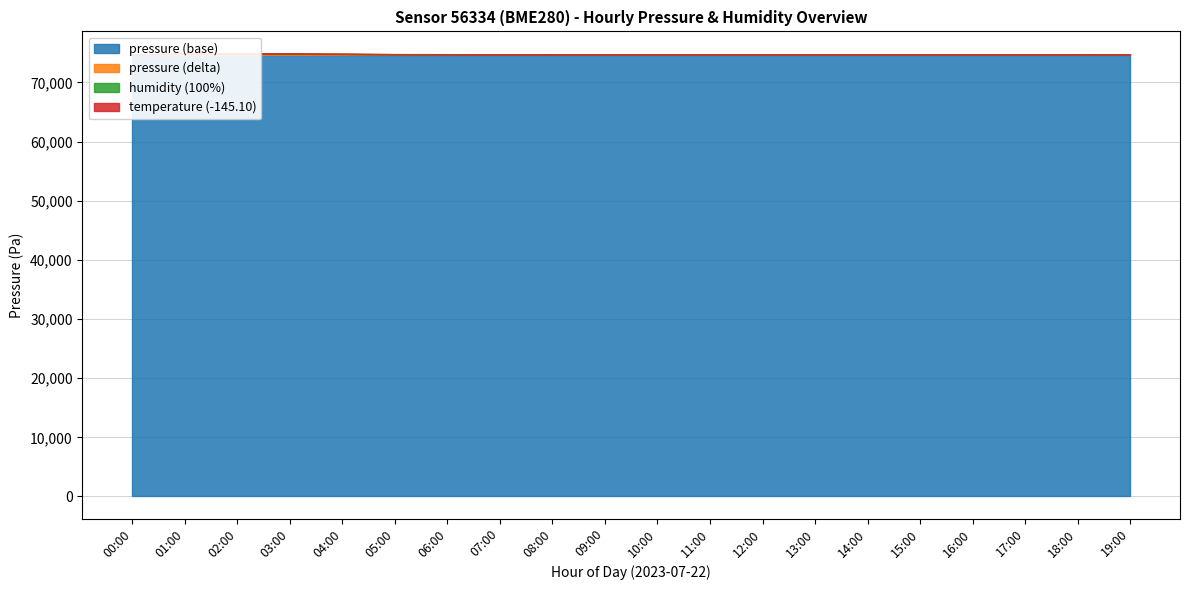

Read the pressure value at 03:00.

74920.0